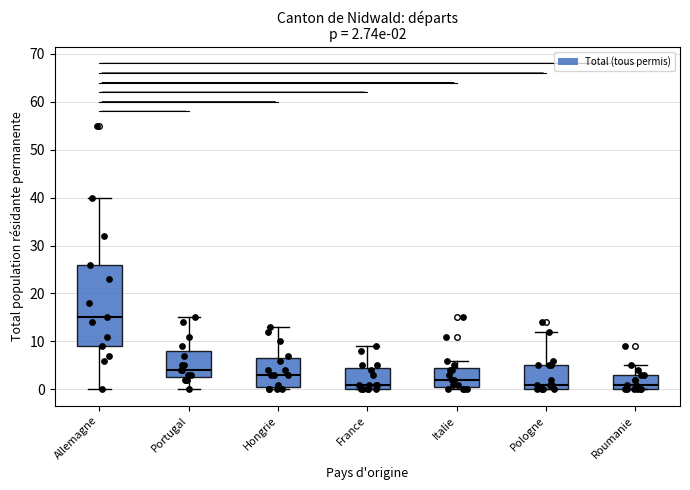

Which box's median line is the highest?

Allemagne